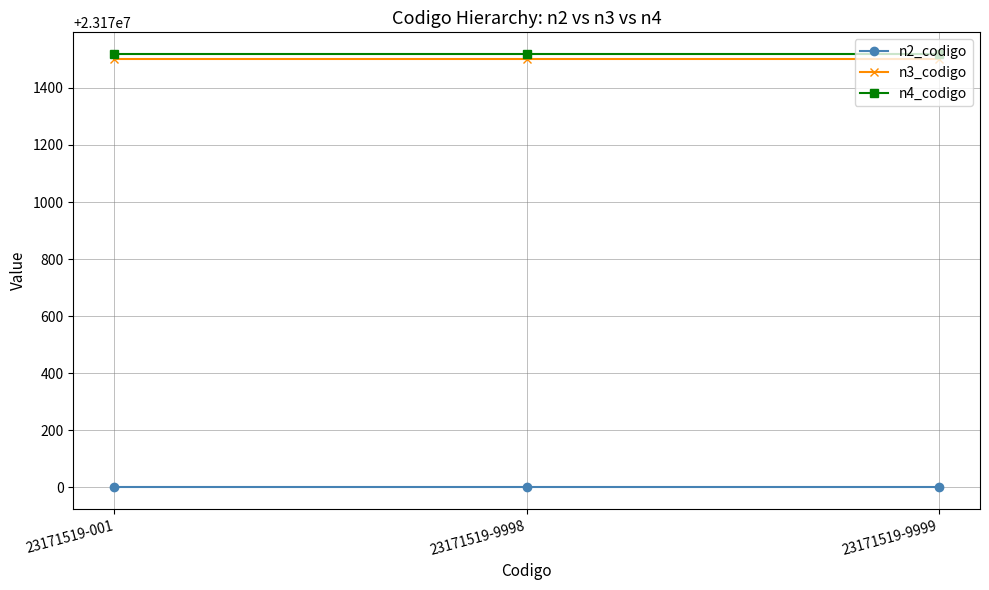

What is the minimum value shown in the chart?

23170000